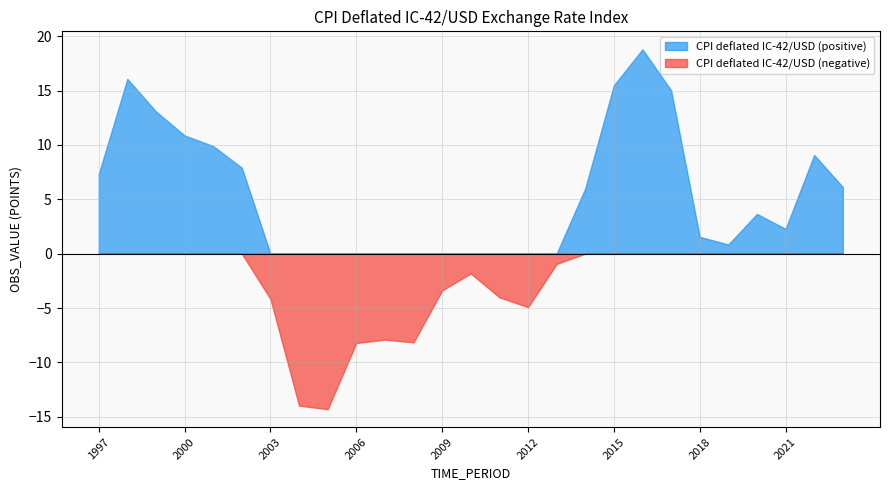

What is the sum of all values?

72.2